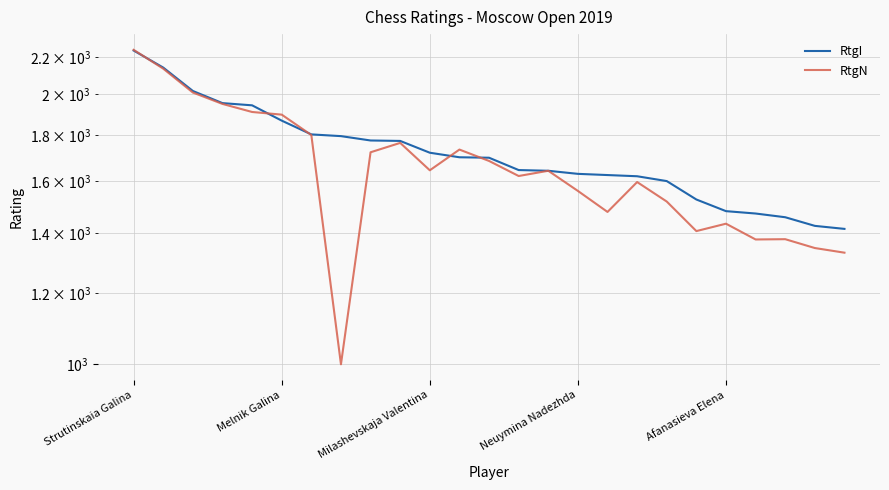

What is the label of the 20th point from the left?

19